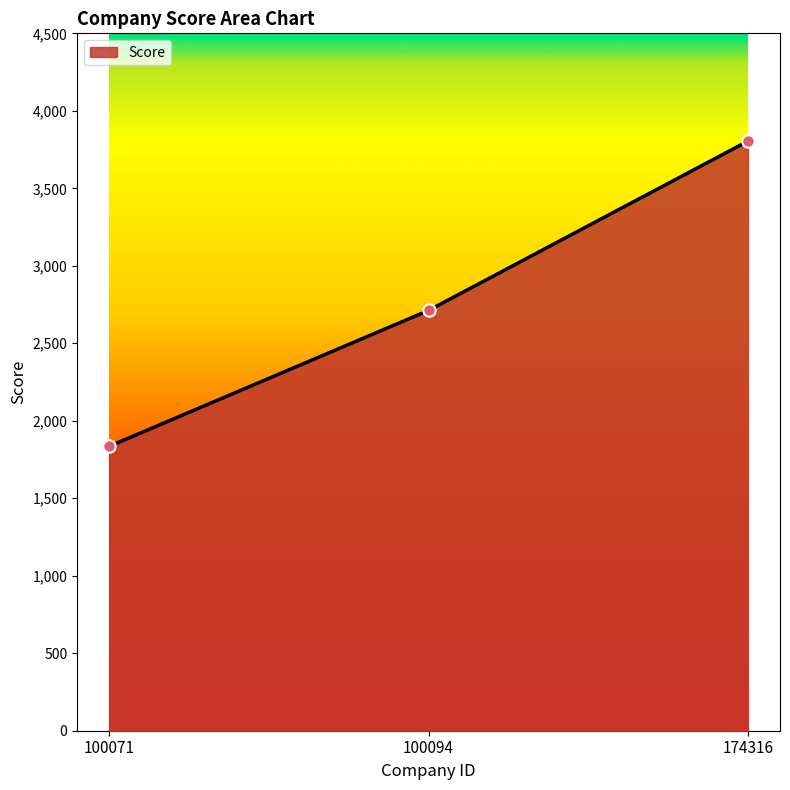

What is the change in value from 100071 to 100094?

+877